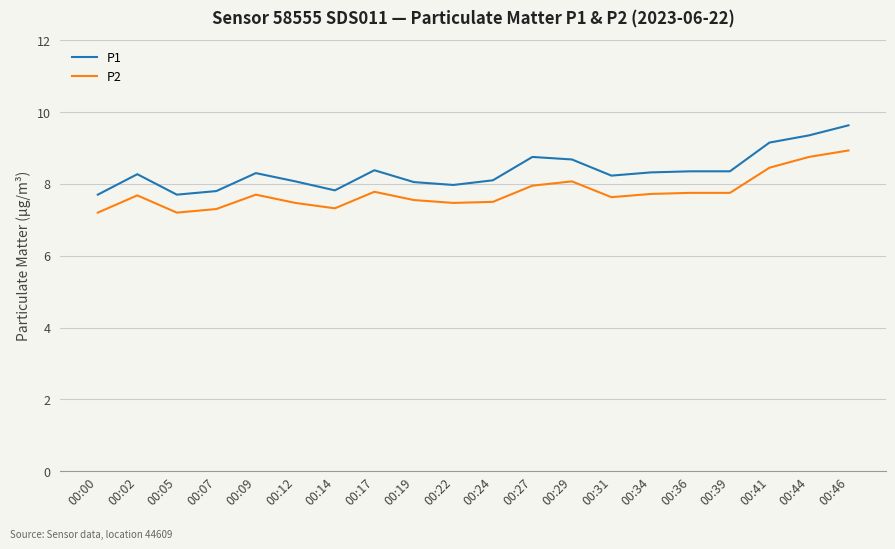

Is this an area chart (filled region under the line)?

No